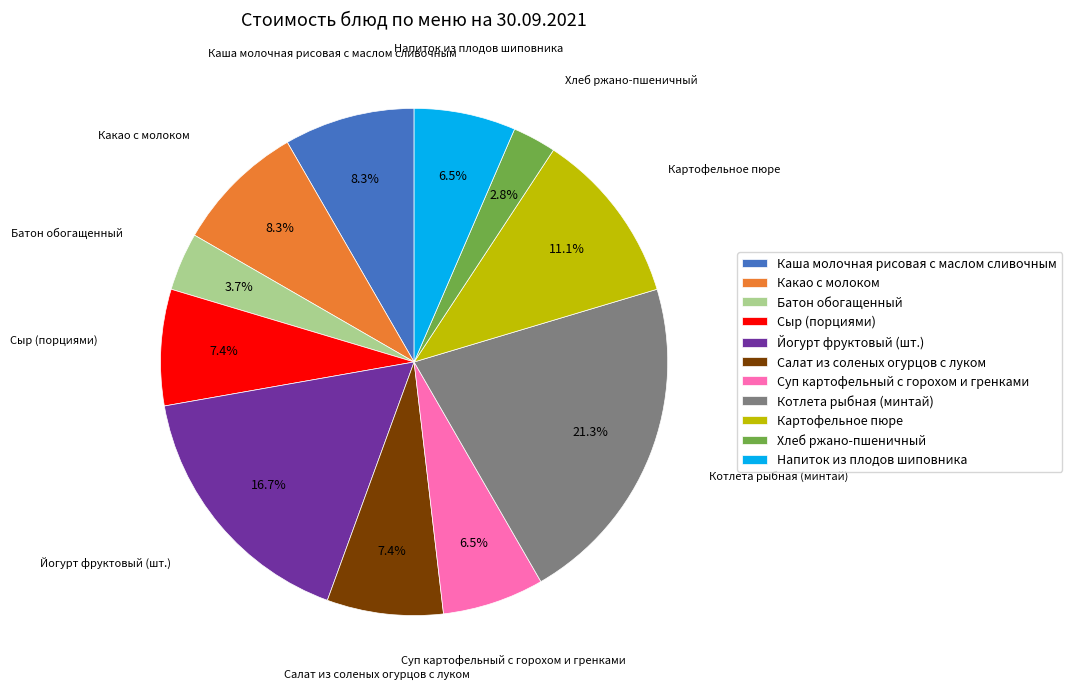

What is the largest slice in the pie chart?

Котлета рыбная (минтай)